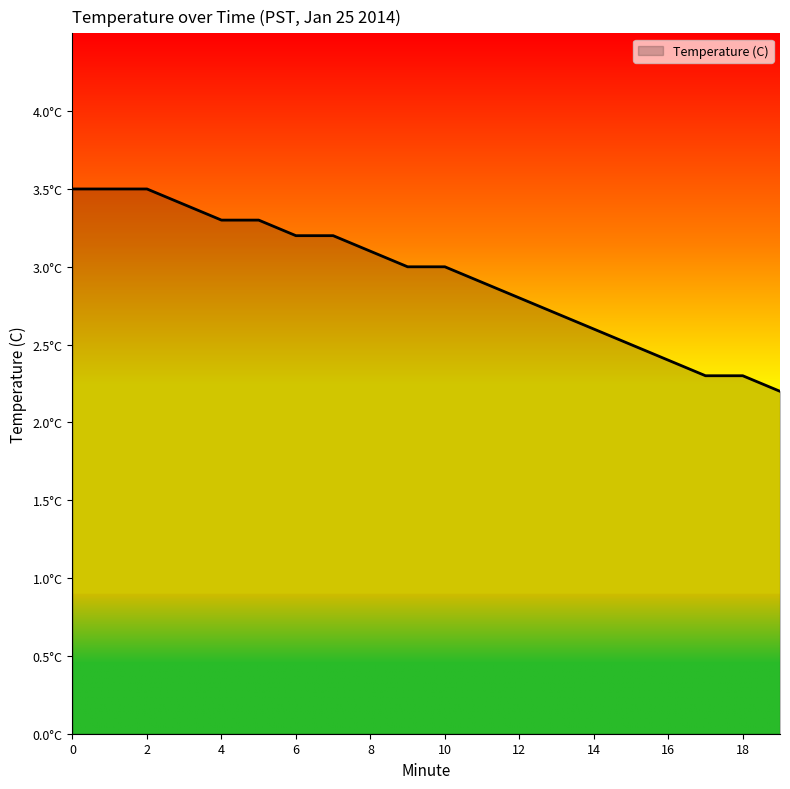

Does the chart have visible grid lines?

No